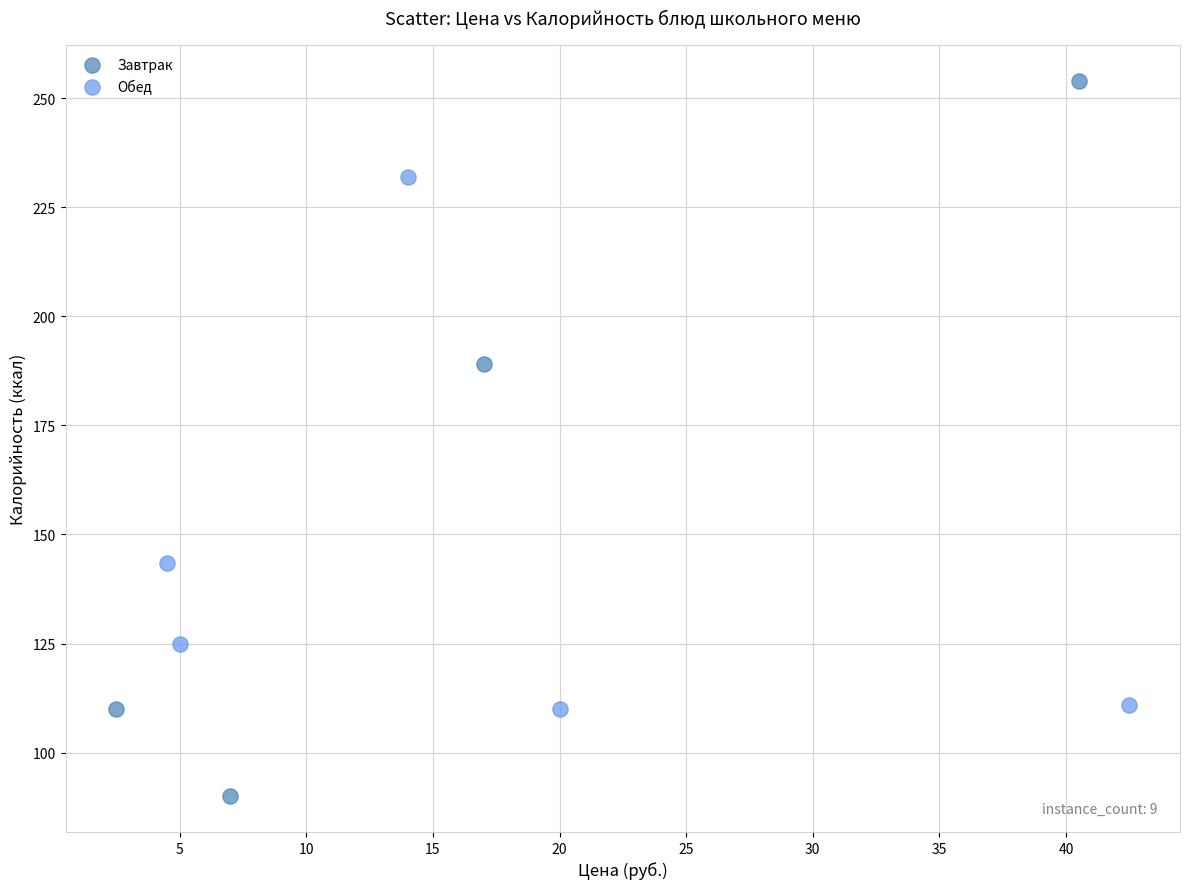

Which series reaches the minimum Y coordinate?

Завтрак